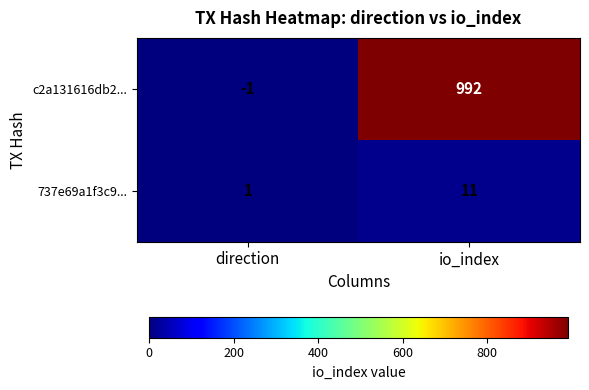

At which category does the chart reach its minimum across all series?

direction